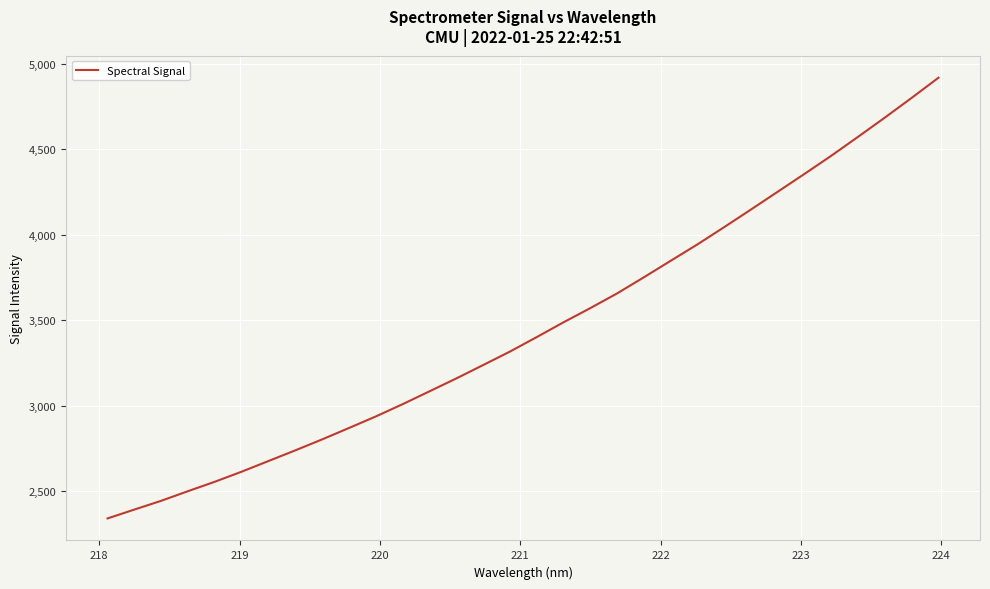

What is the minimum value shown in the chart?

2342.4